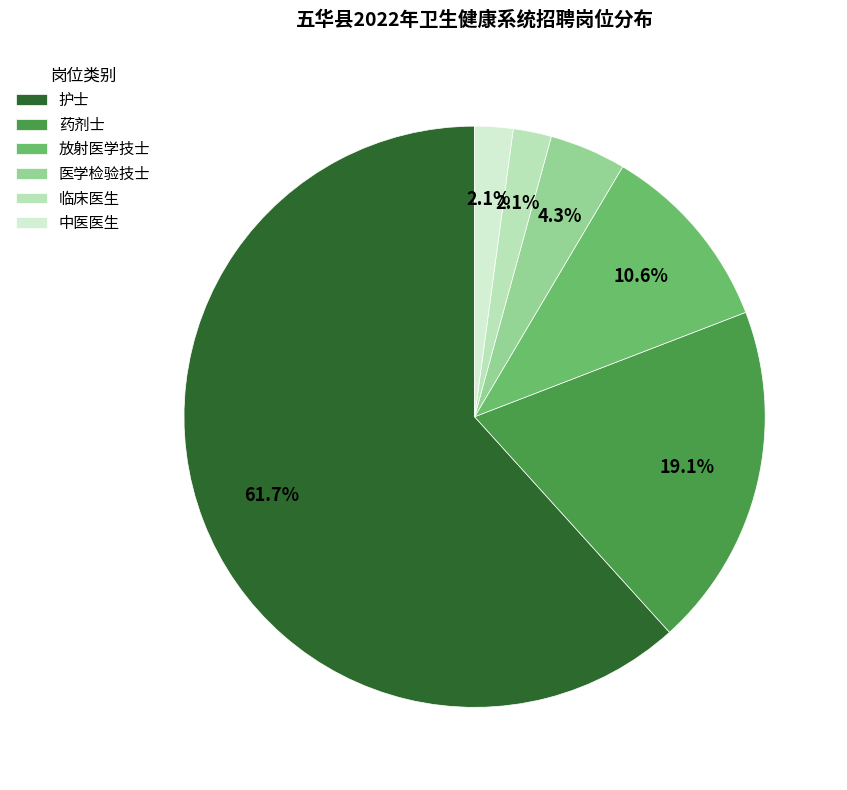

True or false: 药剂士 accounts for 4% of the total.

False